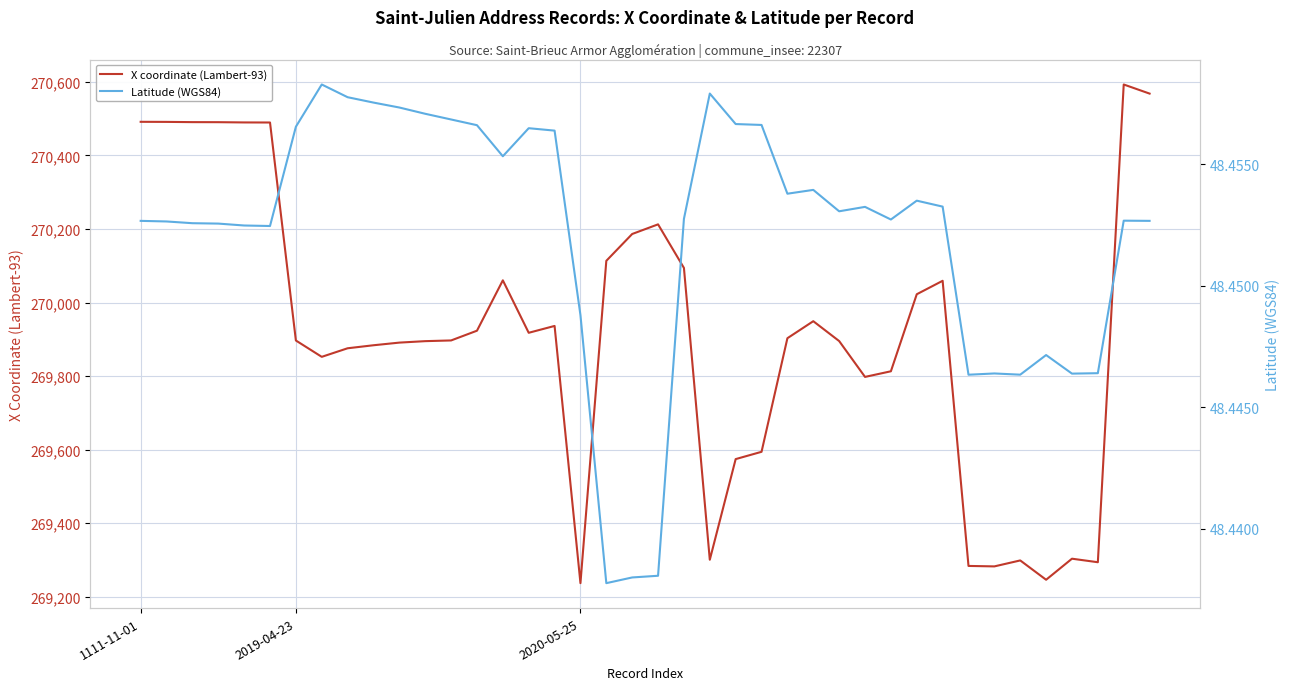

What is the value of the Latitude (WGS84) point at the 18th from the left?

48.4